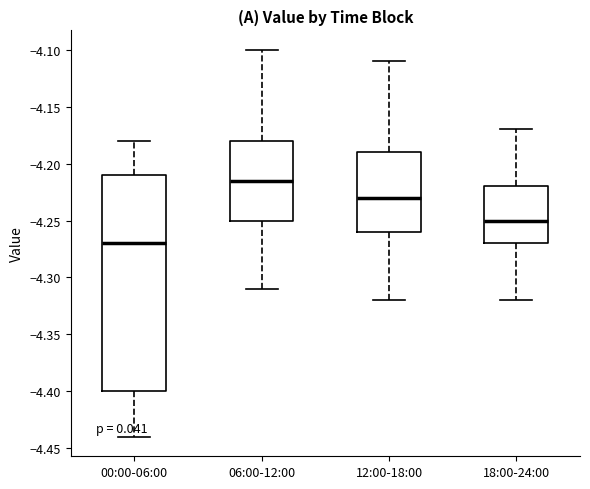

Which box has the highest median line?

06:00-12:00